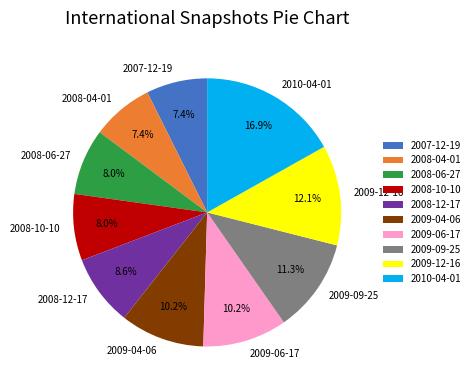

The 2007-12-19 slice represents 7% of the pie. True or false?

True